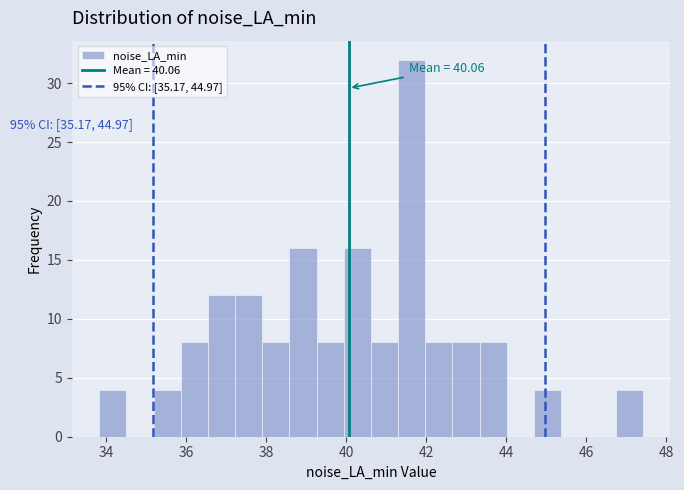

Read against the x-axis, roughly where is the centre of the tallest bar?

41.6